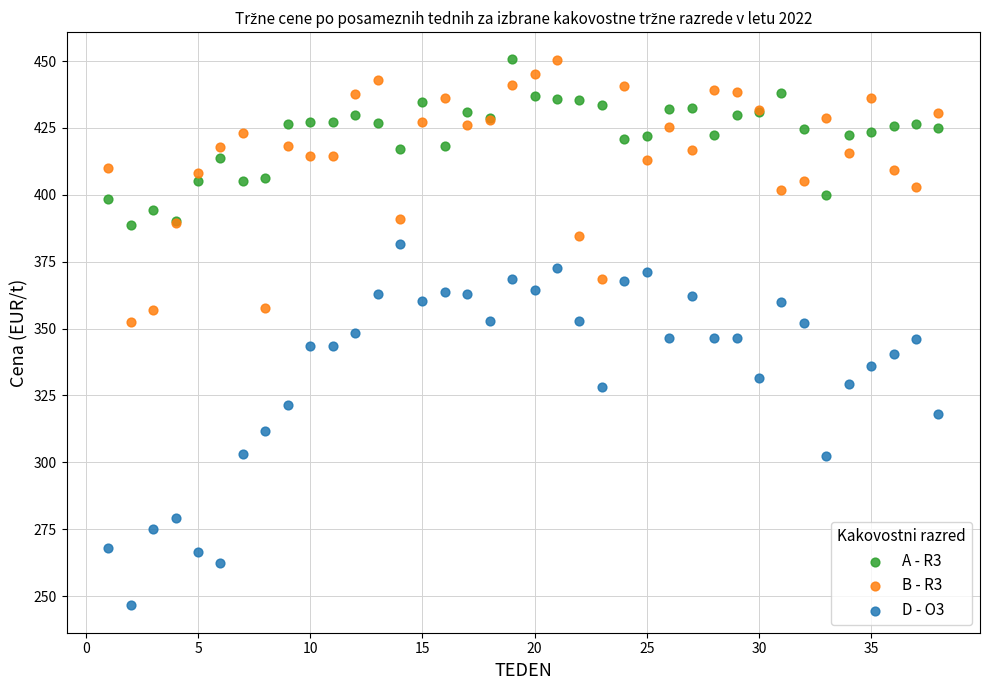

Which series has the largest Y range (max minus min)?

D - O3